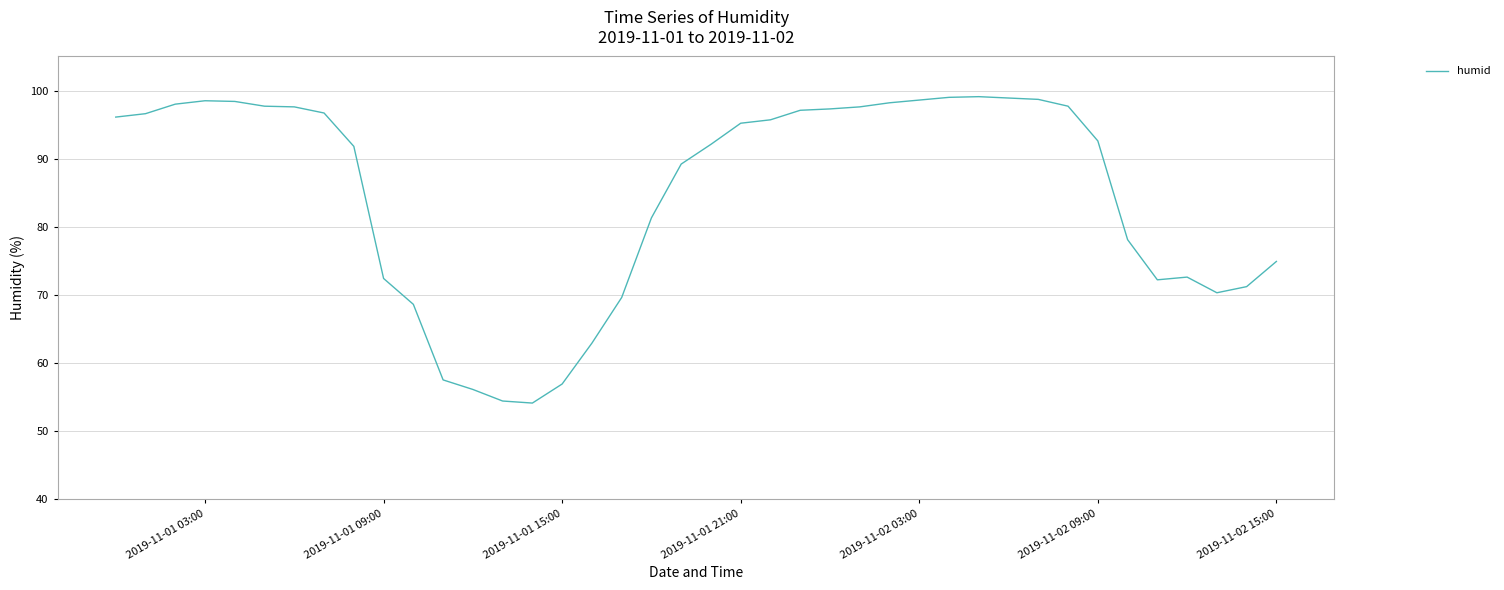

What is the difference between the maximum and minimum values?

45.0